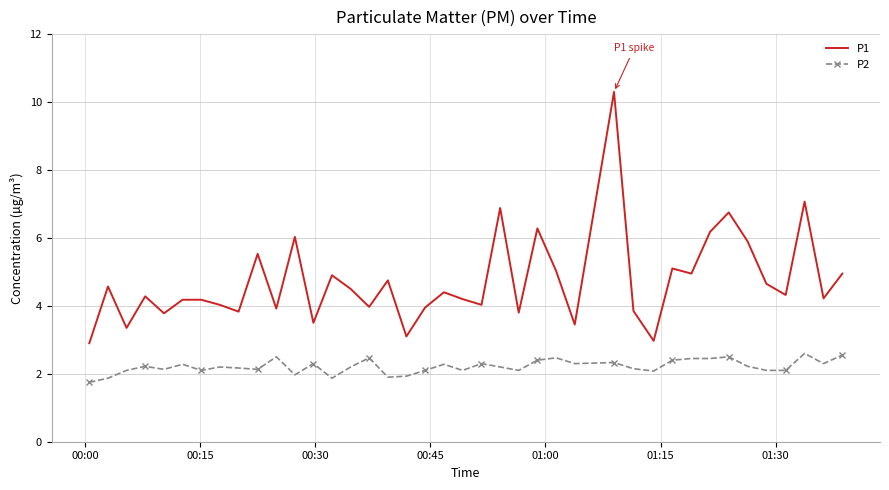

Which series has the largest total across all categories?

P1